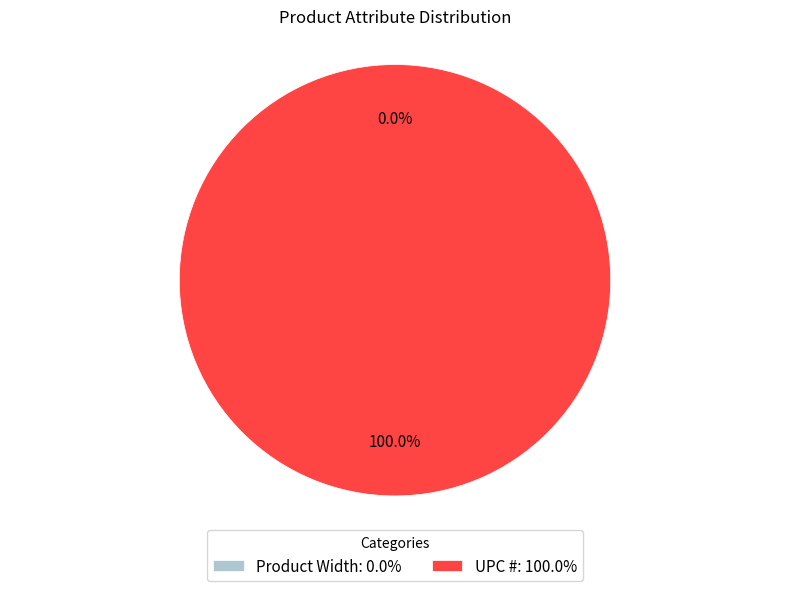

The UPC # slice represents 99% of the pie. True or false?

False